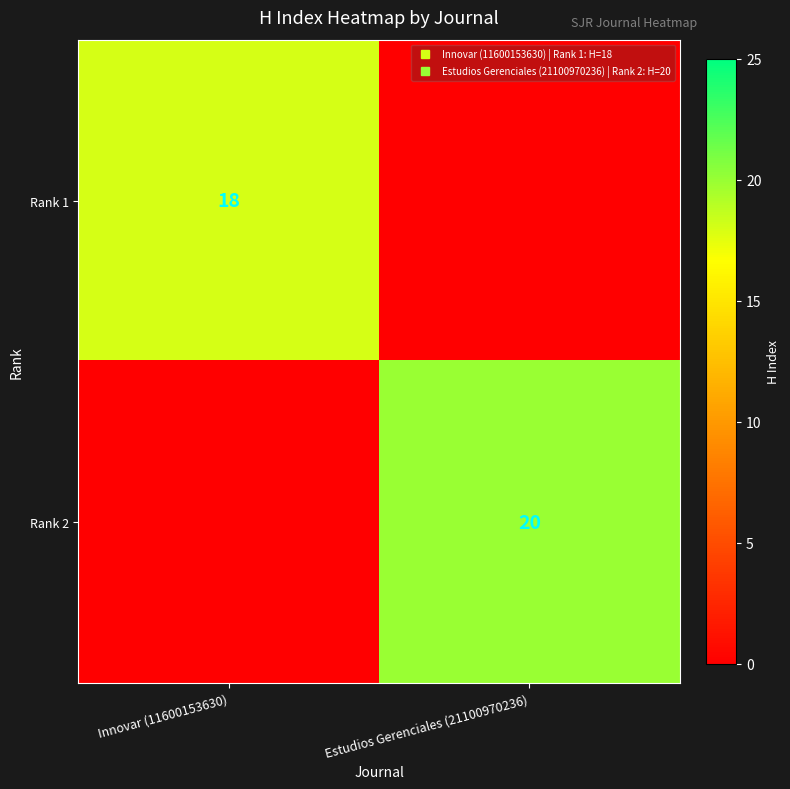

The value of Rank 2 at Estudios Gerenciales (21100970236) is 20. True or false?

True